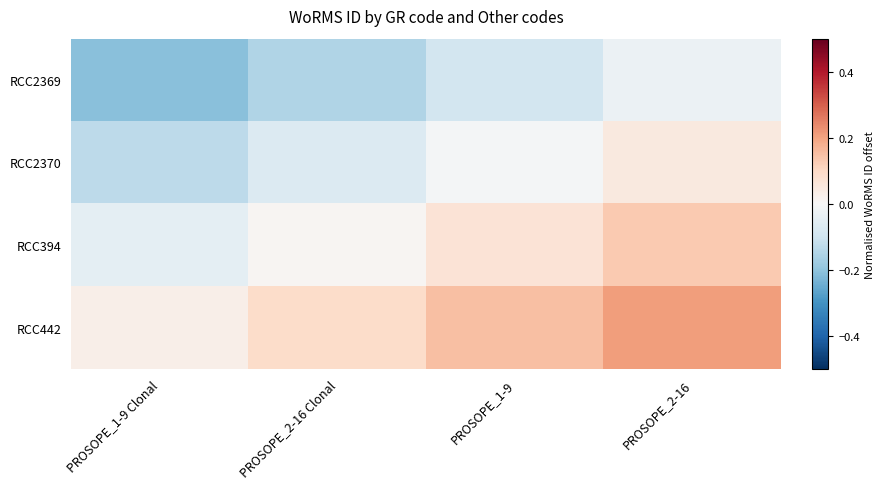

At how many categories does at least one series exceed 0?

4